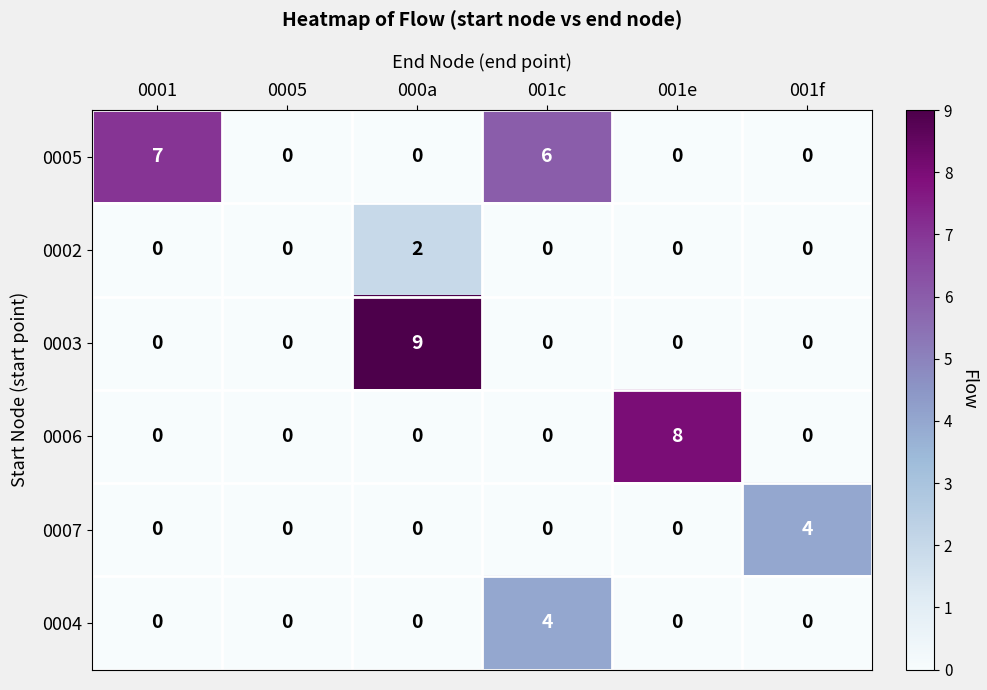

What is the maximum value shown in the chart?

9